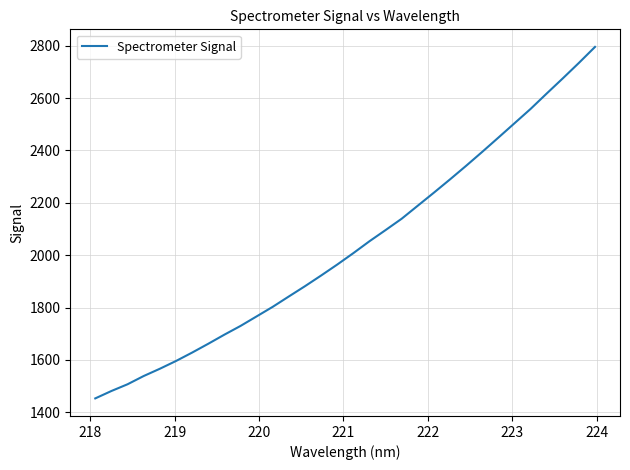

What is the minimum value shown in the chart?

1453.0